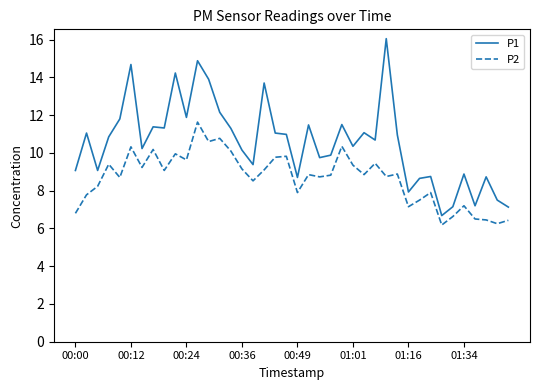

Which series has the largest range (max minus min)?

P1